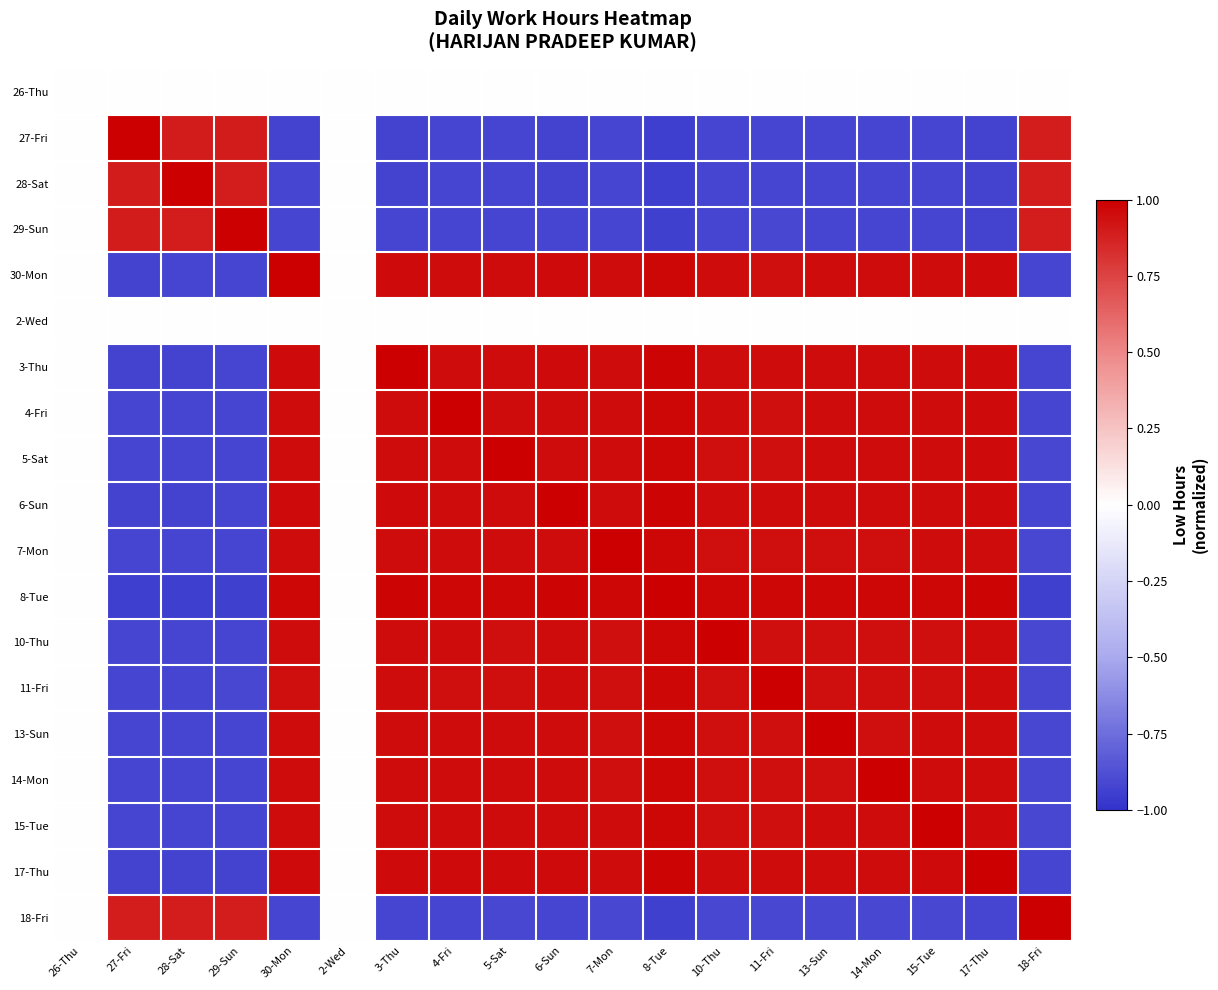

At how many categories does at least one series exceed 0?

17